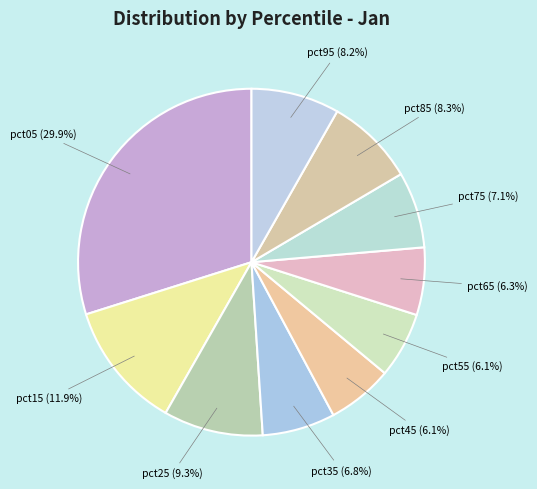

What is the total percentage of pct05 and pct45?

36.0%